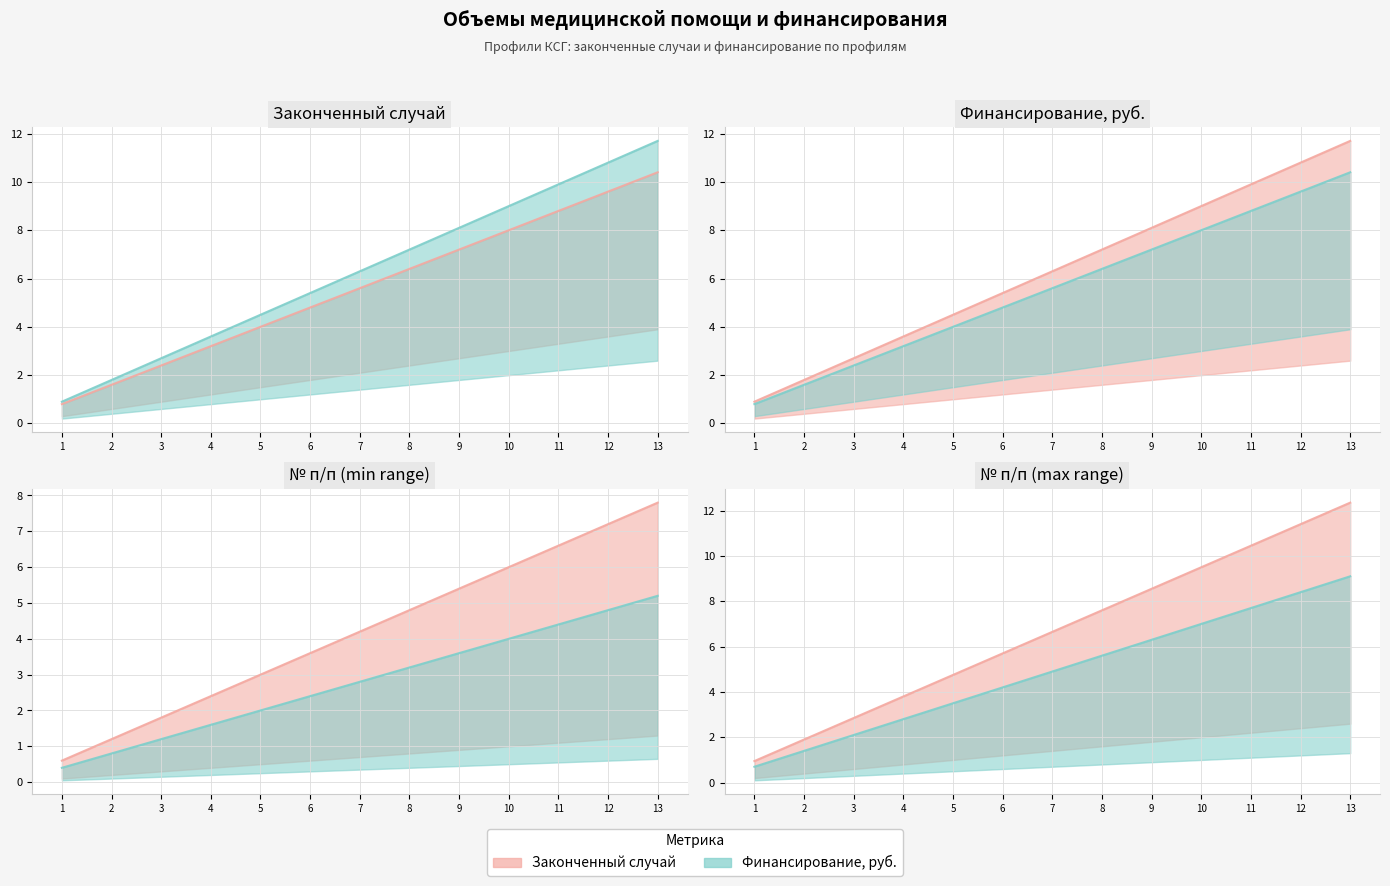

True or false: Законченный случай (верх) and Финансирование (верх) intersect in this chart.

False